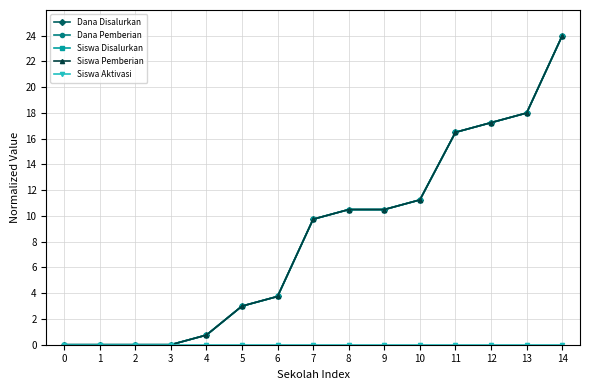

What is the difference between the maximum and second lowest values in the Dana Disalurkan series?

24.0